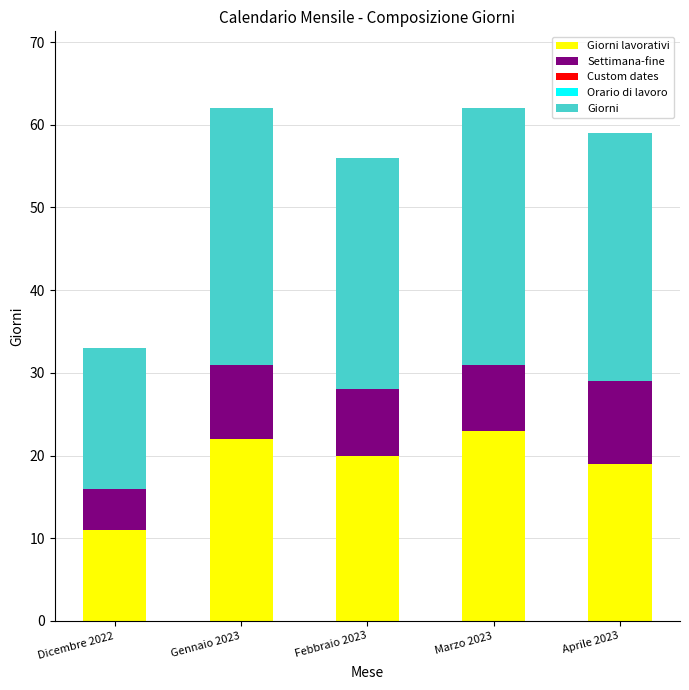

Are the bars horizontal?

No